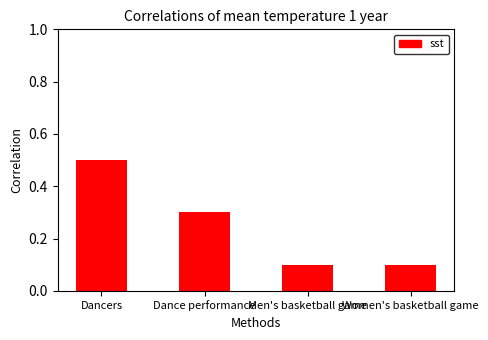

What is the label of the 1st bar from the right?

Women's basketball game